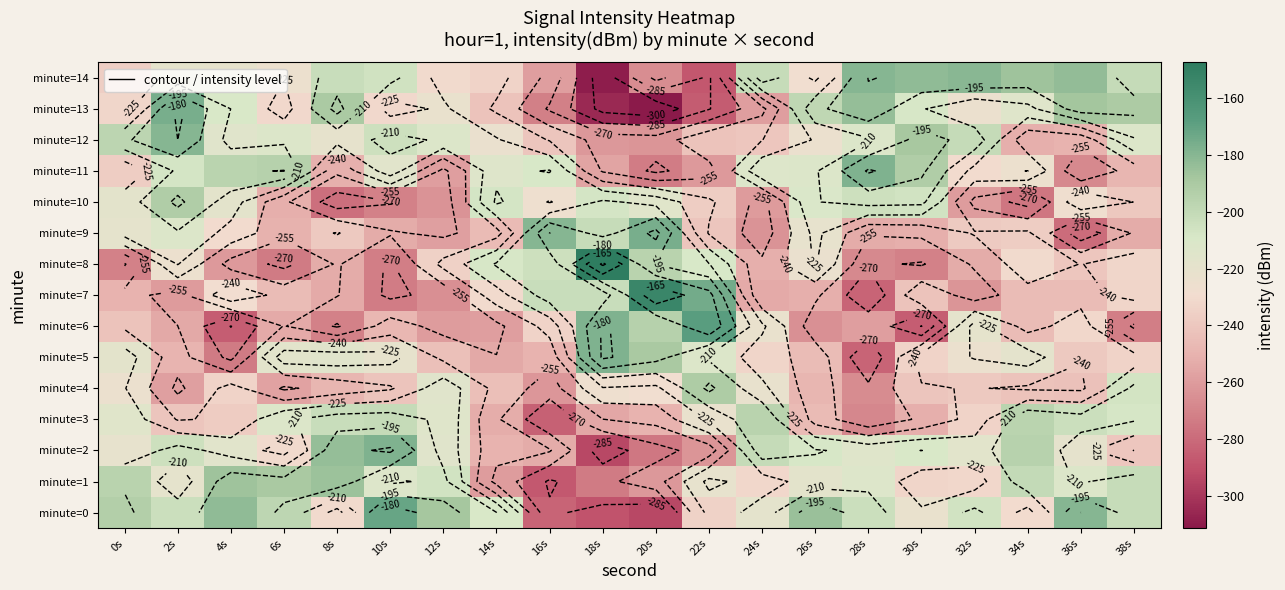

The minute=1 series shows -200.2 at 34s. True or false?

True